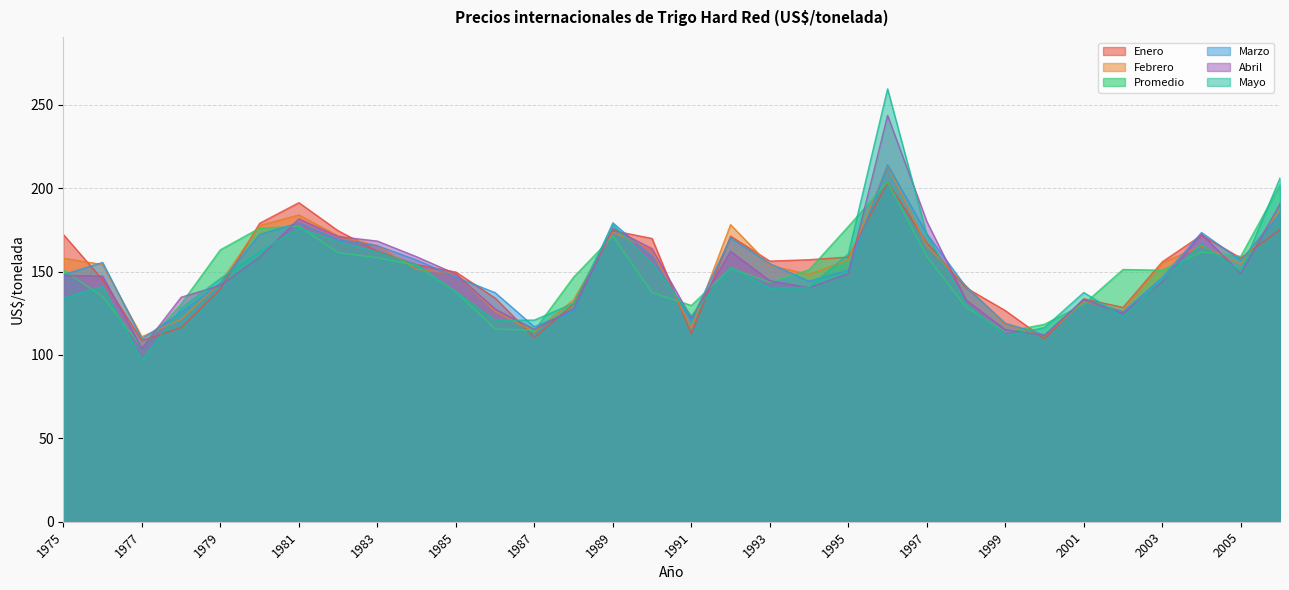

True or false: Marzo has more than 2 points higher than both neighbors.

True